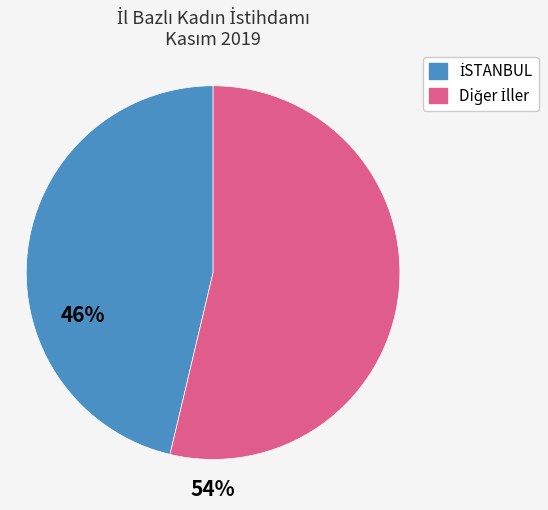

Is there a majority slice in this chart?

Yes